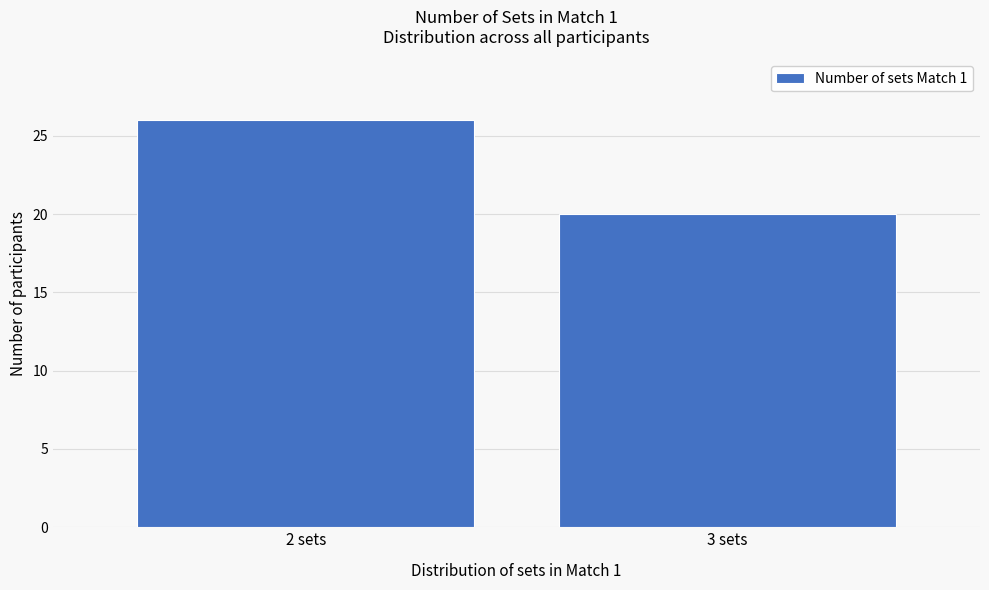

Reading left to right, what are all the values shown in this chart?

2 sets=26	3 sets=20